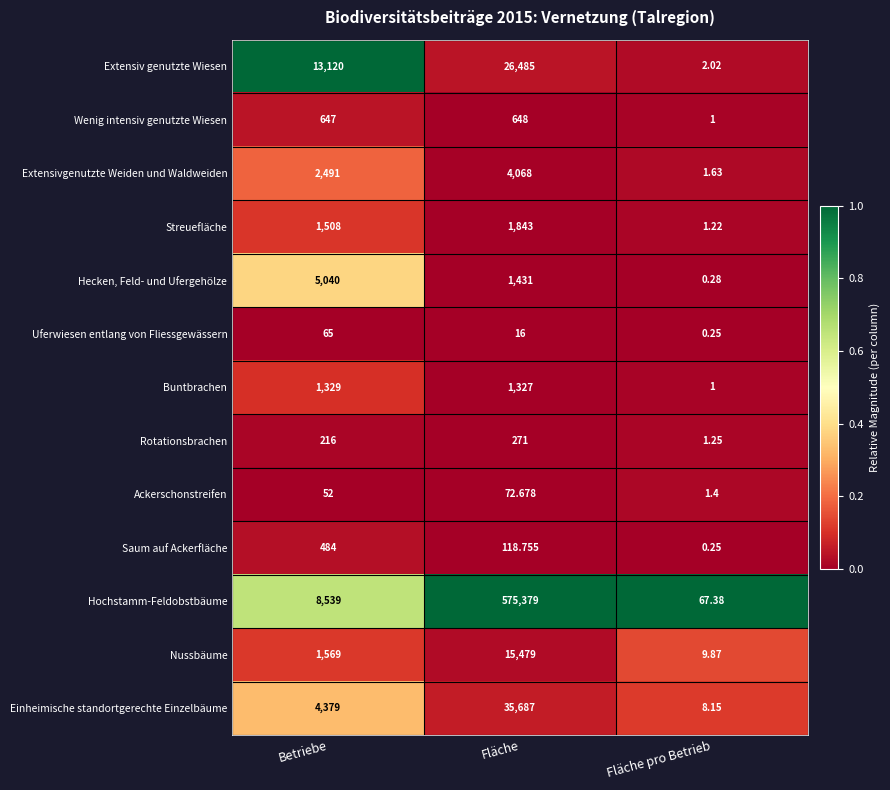

Which series has the largest total across all categories?

Hochstamm-Feldobstbäume